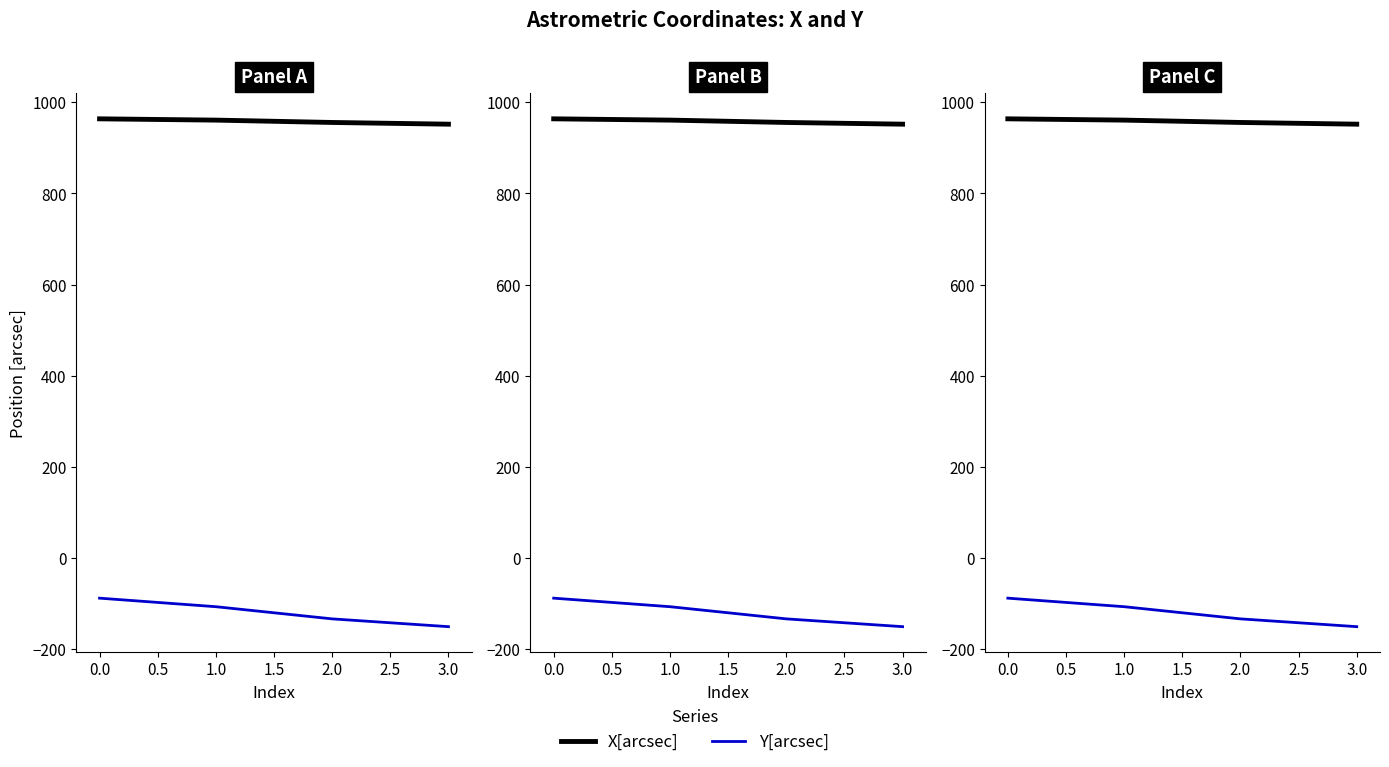

What is the value of the X[arcsec] point at the 1st from the left?

963.7